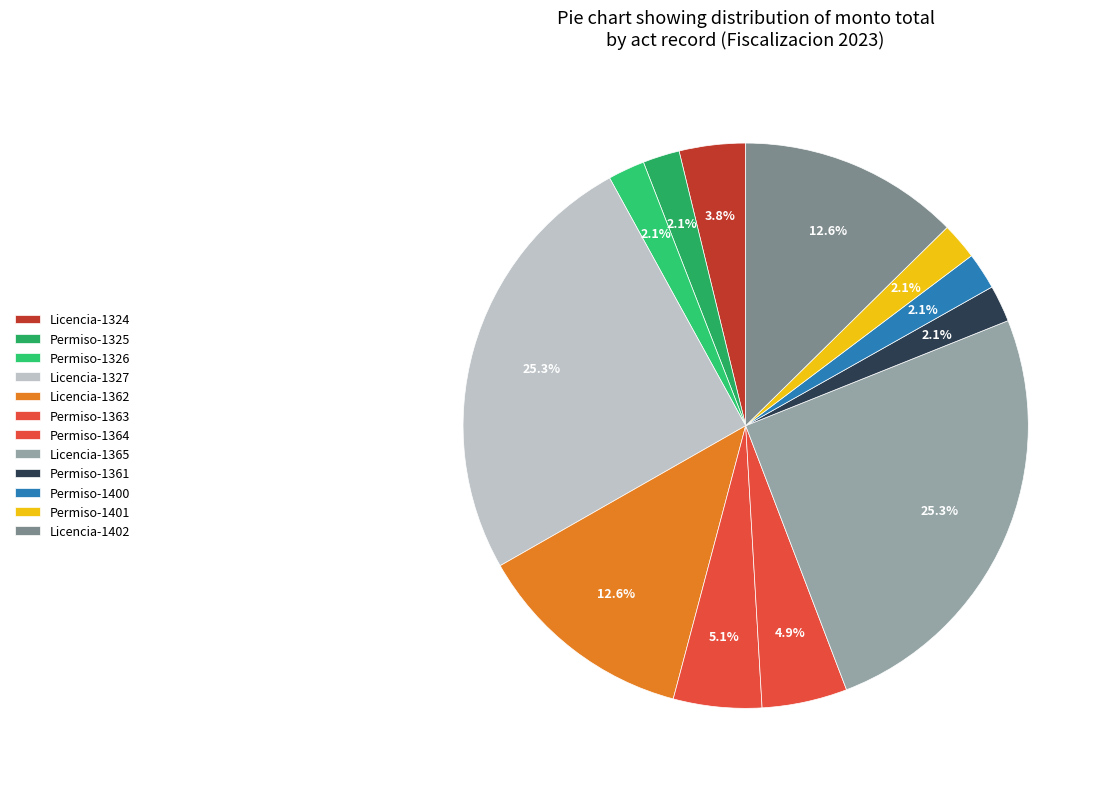

To the nearest percent, what is the average slice percentage?

8%